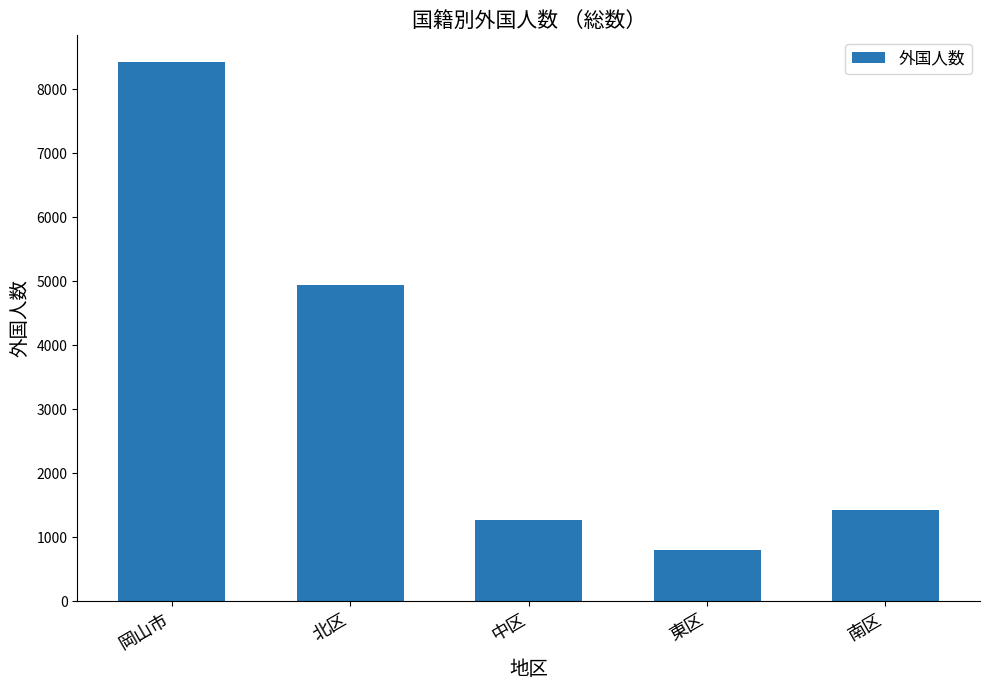

List the labels in order of value, largest first.

岡山市, 北区, 南区, 中区, 東区